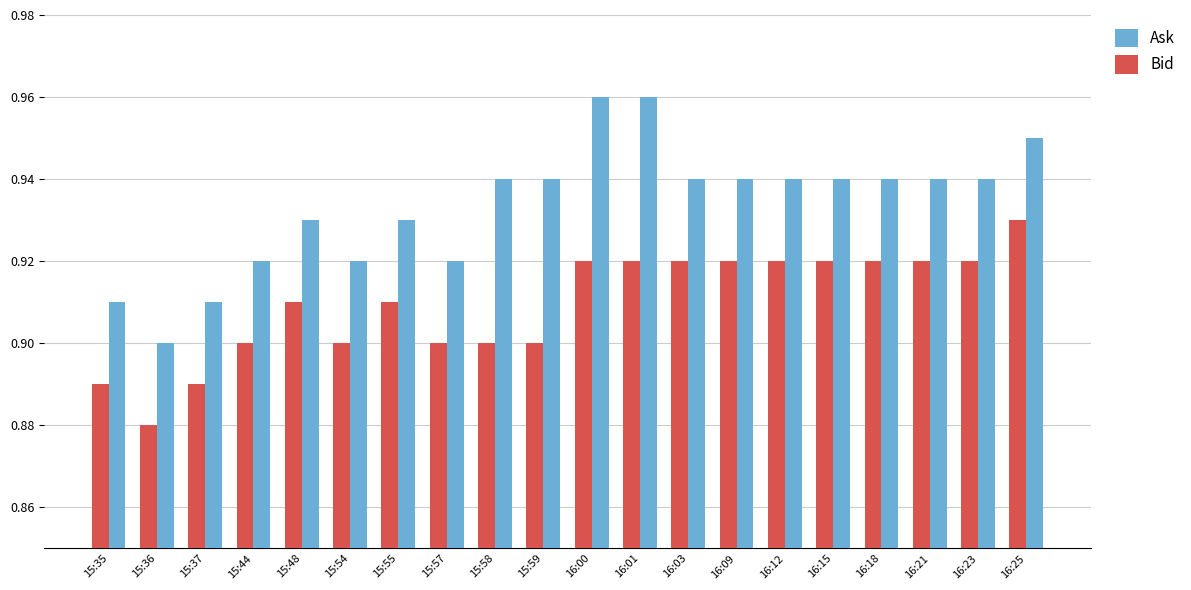

What is the total value across all series at 15:59?

1.8